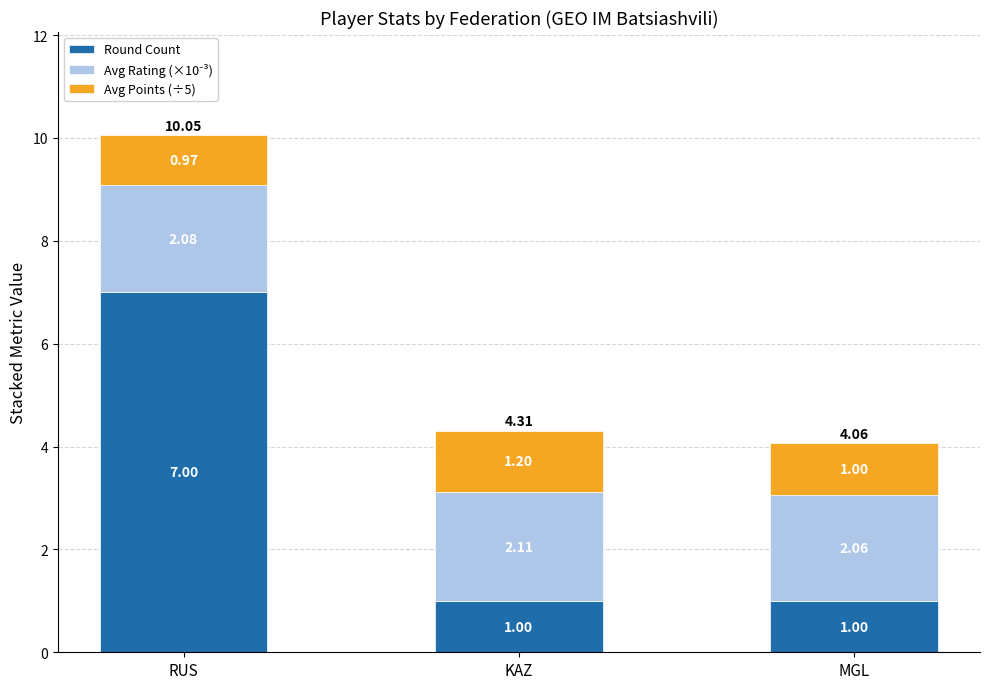

At which label does Round Count reach its peak?

RUS